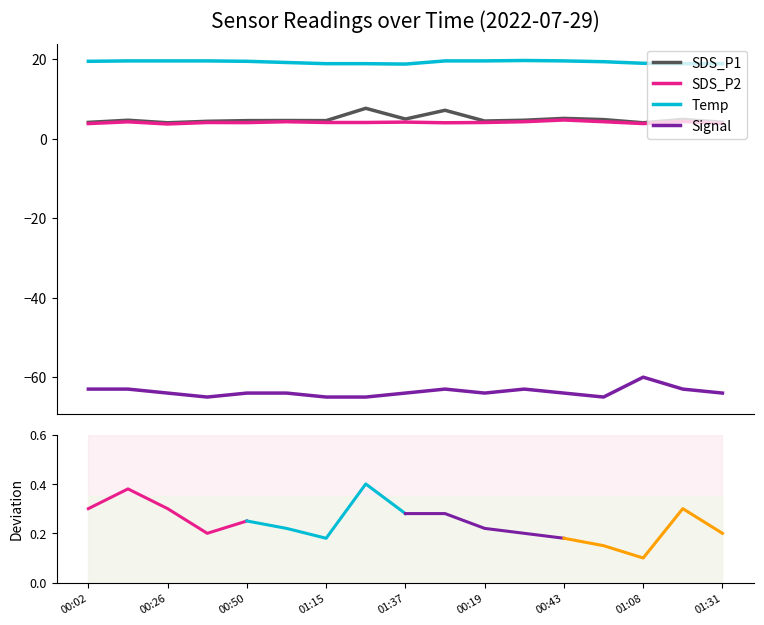

How many interior local valleys does the SDS_P1 series have?

5